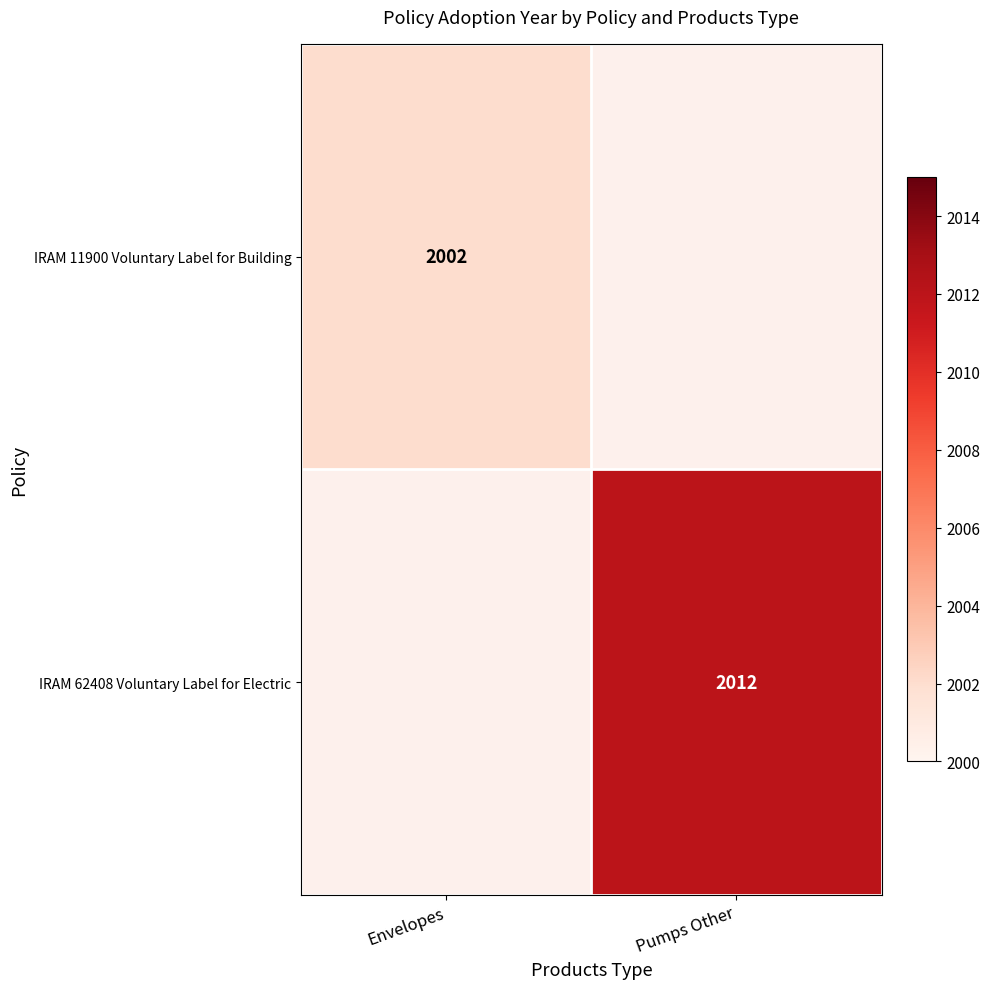

True or false: IRAM 62408 Voluntary Label for Electric has a value of 2752 at Pumps Other.

False